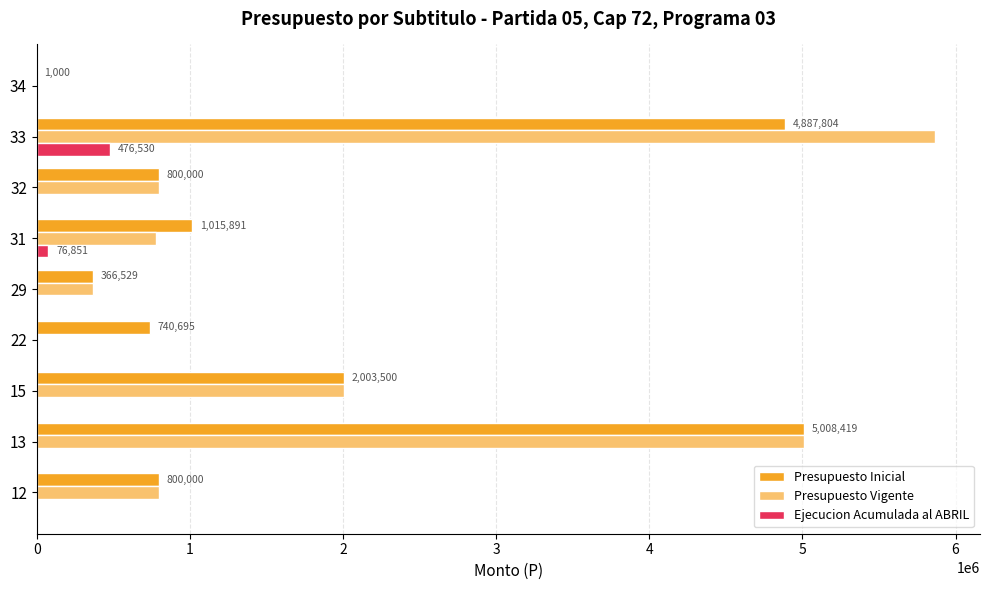

At which category is the sum across all series the highest?

33